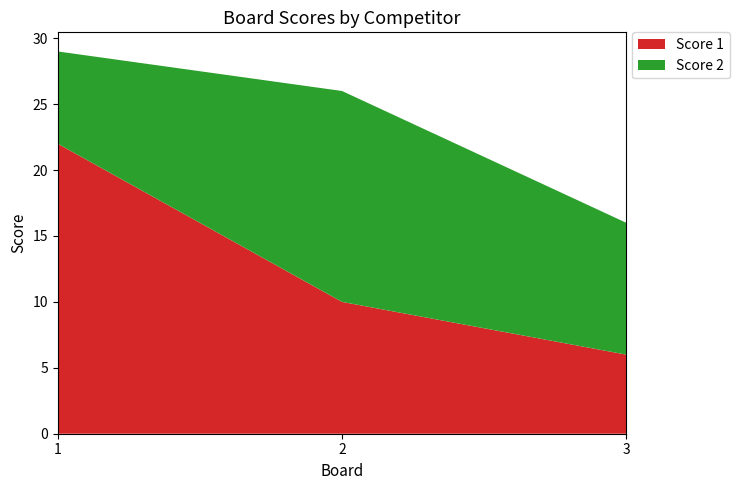

Reading right to left, extract all data points from this chart.

Score 1: 6	10	22
Score 2: 10	16	7